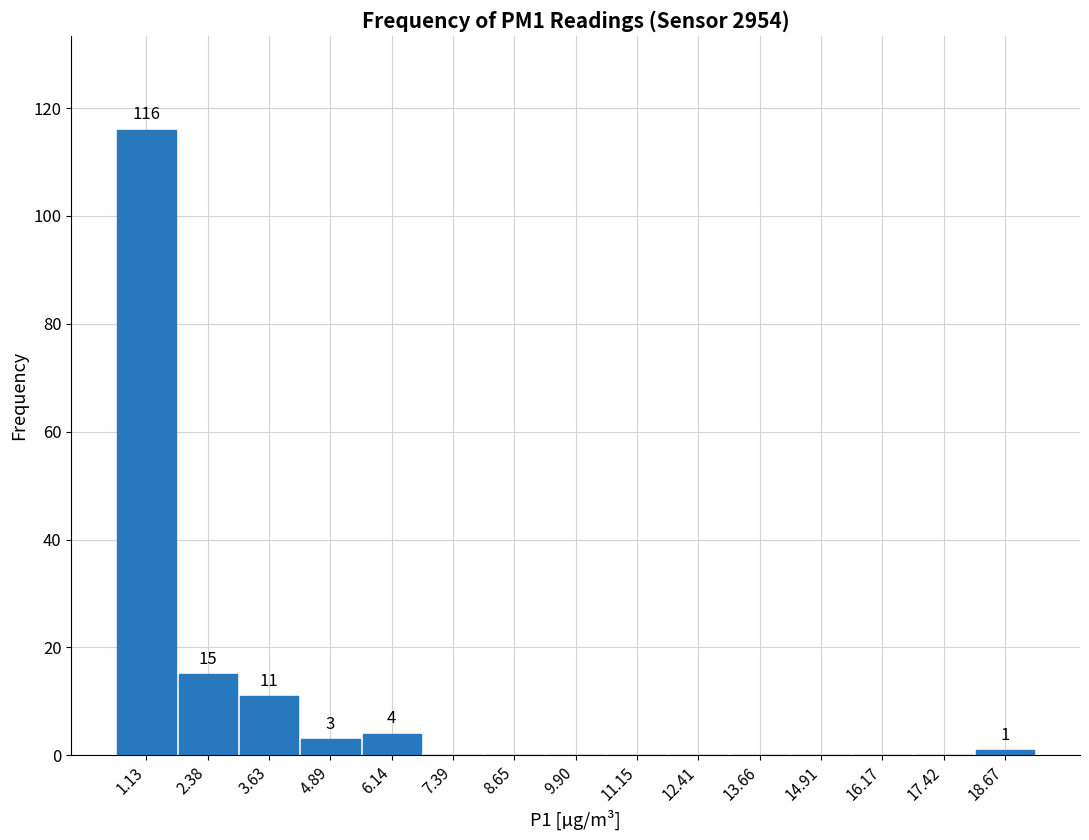

Over which range of the x-axis is the bar tallest?

0.6 to 1.8